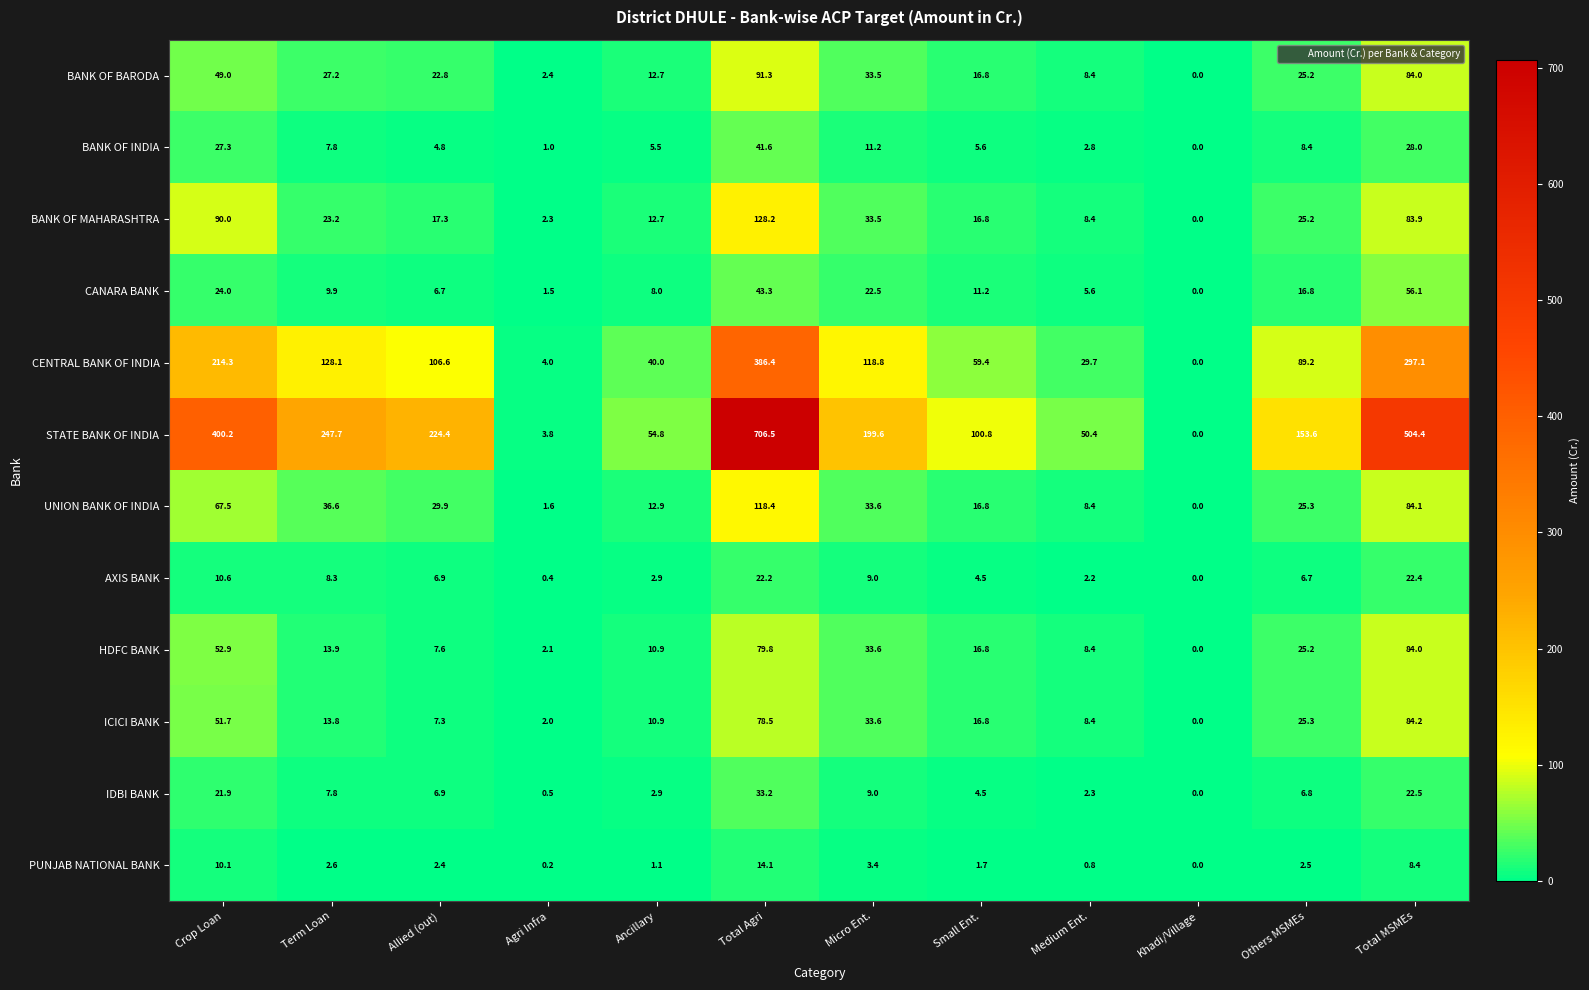

What is the difference between the highest and lowest values at Total MSMEs?

496.0